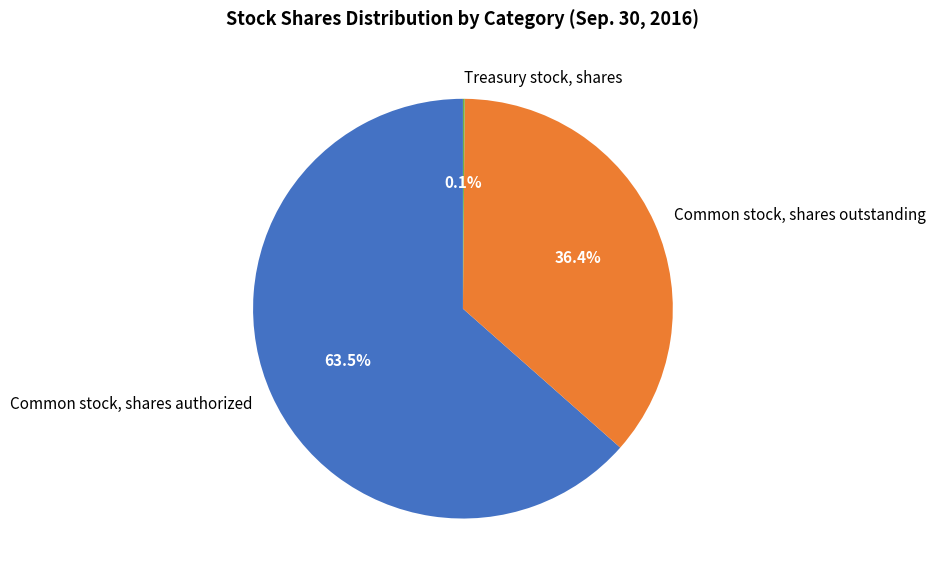

Approximately how many times larger is the value at Common stock, shares outstanding compared to Common stock, shares authorized?

0.6